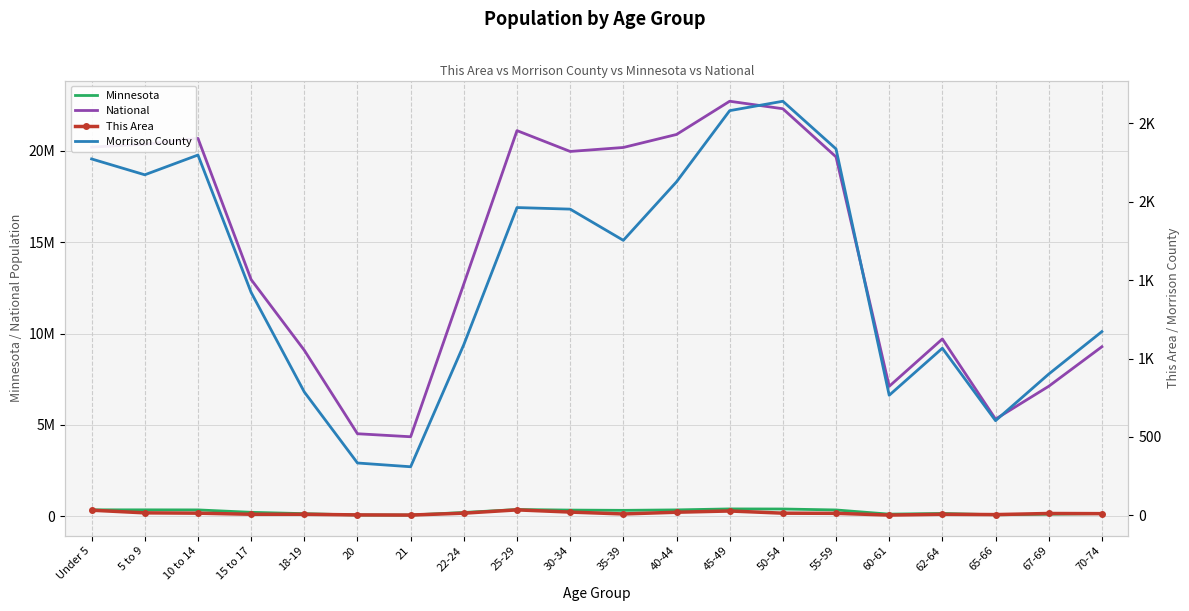

Reading left to right, list all the values displayed in this chart.

Minnesota: Under 5=355504	5 to 9=355536	10 to 14=352342	15 to 17=220681	18-19=147148	20=72732	21=70594	22-24=212325	25-29=372686	30-34=342900	35-39=328190	40-44=352904	45-49=406203	50-54=401695	55-59=349589	60-61=120761	62-64=159014	65-66=86158	67-69=116412	70-74=151857
National: Under 5=20201362	5 to 9=20348657	10 to 14=20677194	15 to 17=12954254	18-19=9086089	20=4519129	21=4354294	22-24=12712576	25-29=21101849	30-34=19962099	35-39=20179642	40-44=20890964	45-49=22708591	50-54=22298125	55-59=19664805	60-61=7113727	62-64=9704197	65-66=5319902	67-69=7115361	70-74=9278166
This Area: Under 5=33	5 to 9=16	10 to 14=14	15 to 17=7	18-19=7	20=3	21=2	22-24=14	25-29=35	30-34=21	35-39=9	40-44=20	45-49=28	50-54=14	55-59=13	60-61=2	62-64=7	65-66=5	67-69=12	70-74=11
Morrison County: Under 5=2273	5 to 9=2172	10 to 14=2298	15 to 17=1422	18-19=787	20=334	21=310	22-24=1089	25-29=1963	30-34=1953	35-39=1754	40-44=2127	45-49=2581	50-54=2641	55-59=2337	60-61=766	62-64=1066	65-66=604	67-69=901	70-74=1172